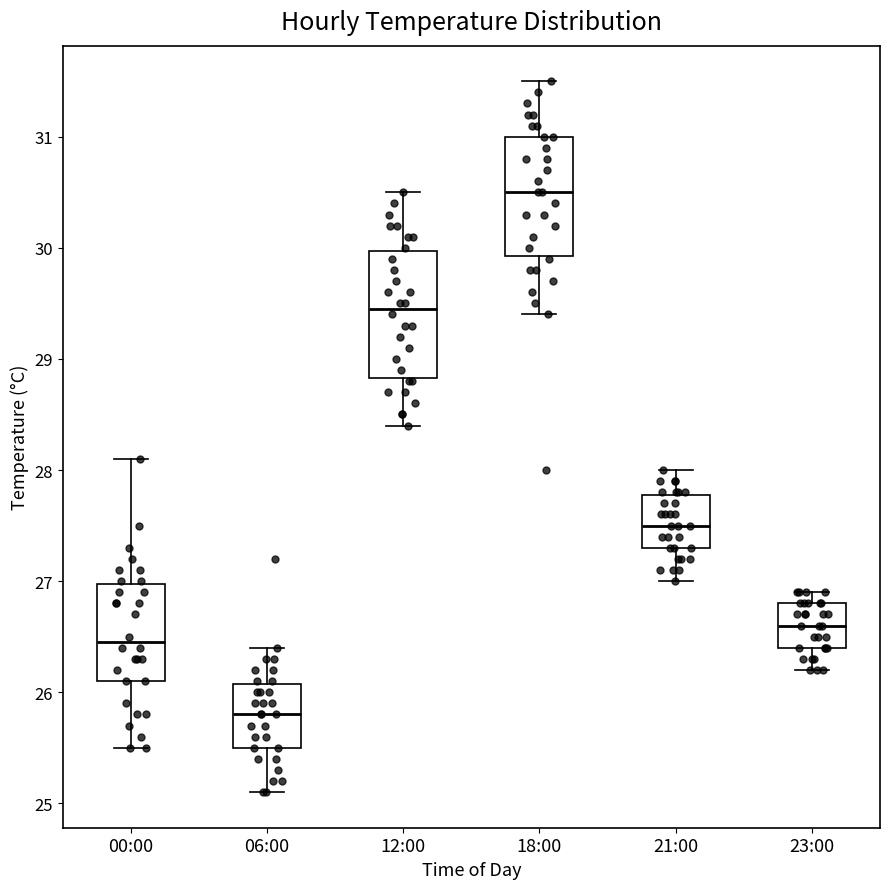

Where is the lower edge of the box for 23:00 on the y-axis? The values are not printed on the chart, so give them approximately, as read against the axis.

26.4